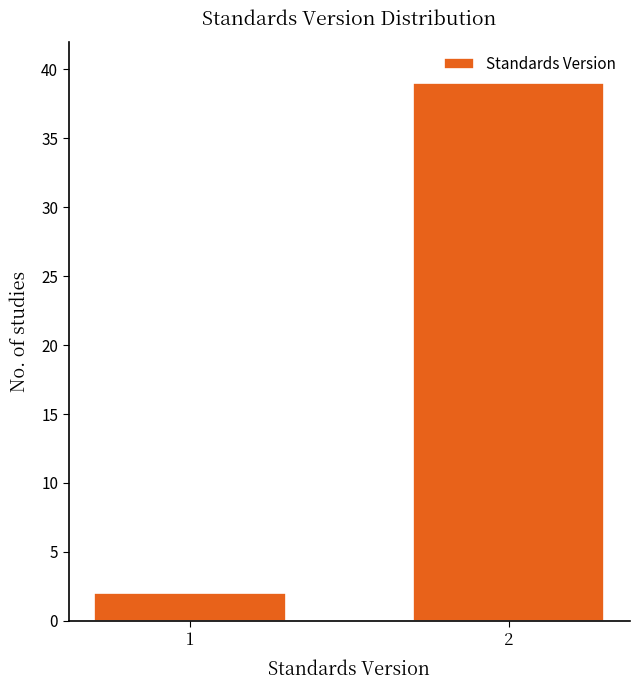

Reading left to right, extract all data points from this chart.

2	39